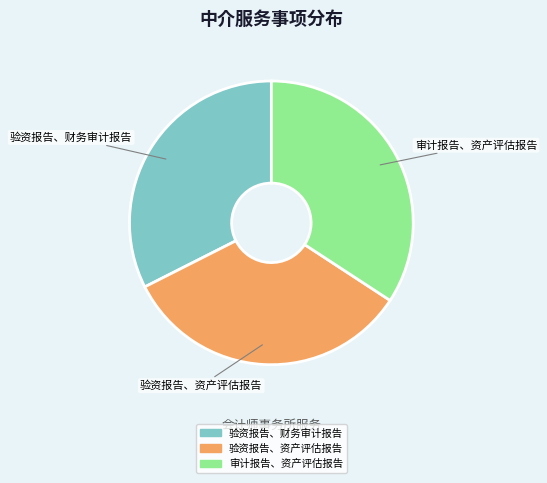

Approximately how many times larger is the value at 验资报告、资产评估报告 compared to 验资报告、财务审计报告?

1.0